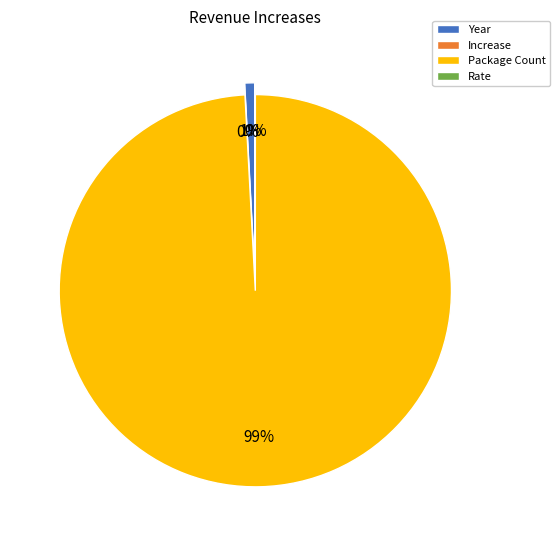

What percentage is NOT represented by Rate?

100.0%